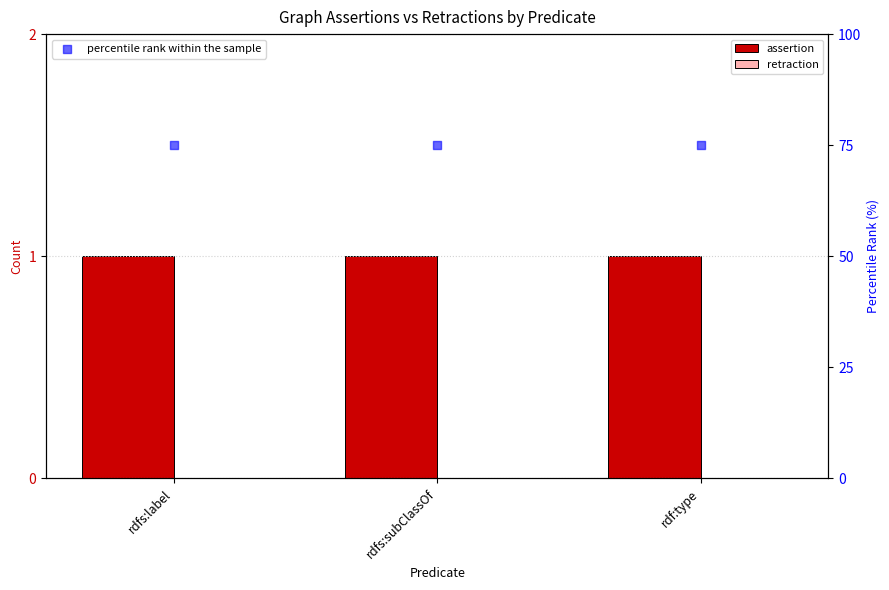

At which category is the sum across all series the highest?

rdfs:label